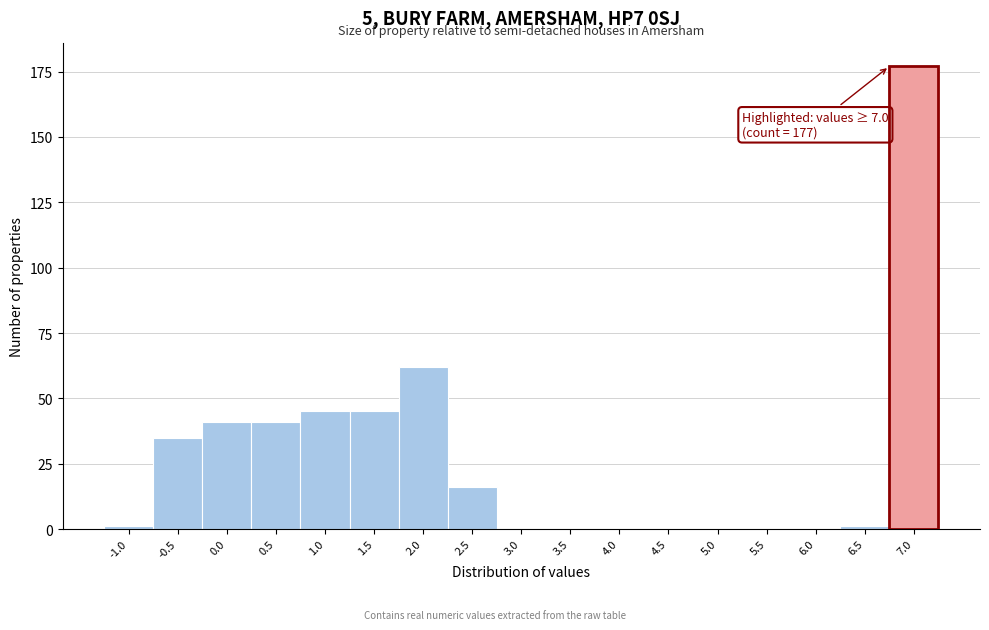

Reading left to right, transcribe all the data shown in this chart.

-1.0=1	-0.5=35	0.0=41	0.5=41	1.0=45	1.5=45	2.0=62	2.5=16	3.0=0	3.5=0	4.0=0	4.5=0	5.0=0	5.5=0	6.0=0	6.5=1	7.0=177